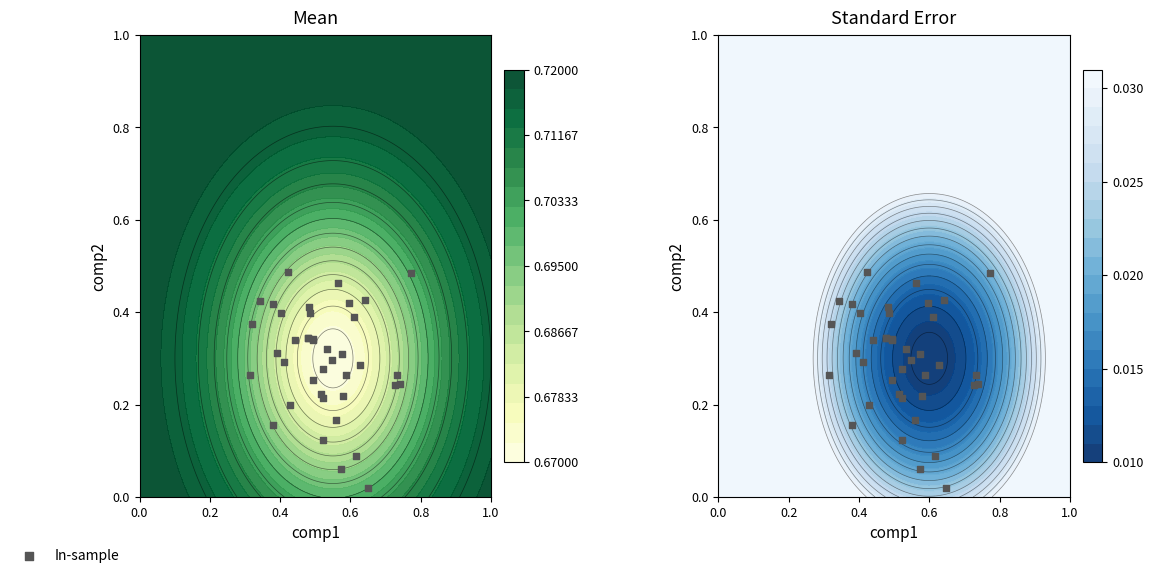

True or false: the data shows 0.2 at 19.

False